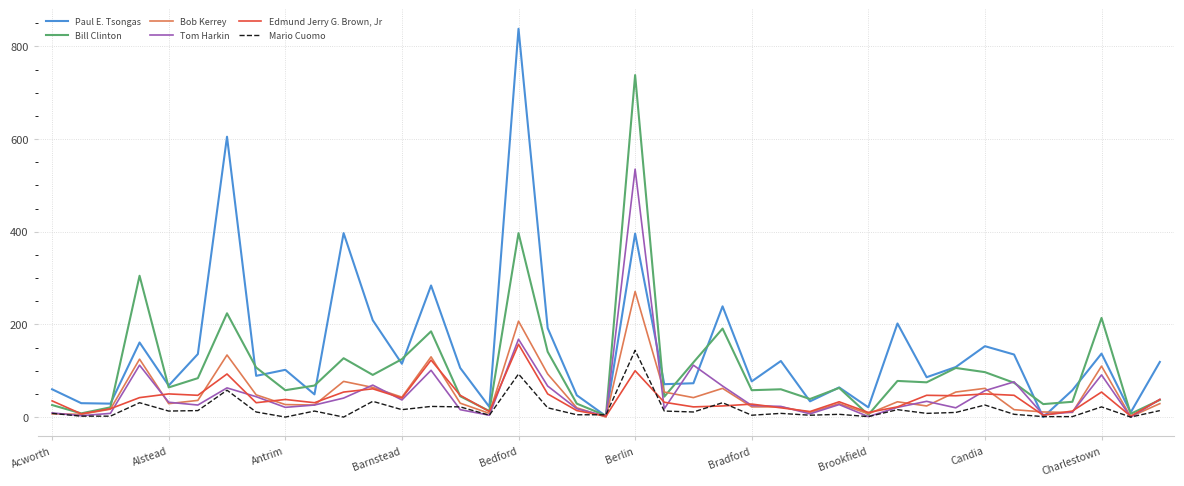

What is the maximum value for Mario Cuomo?

144